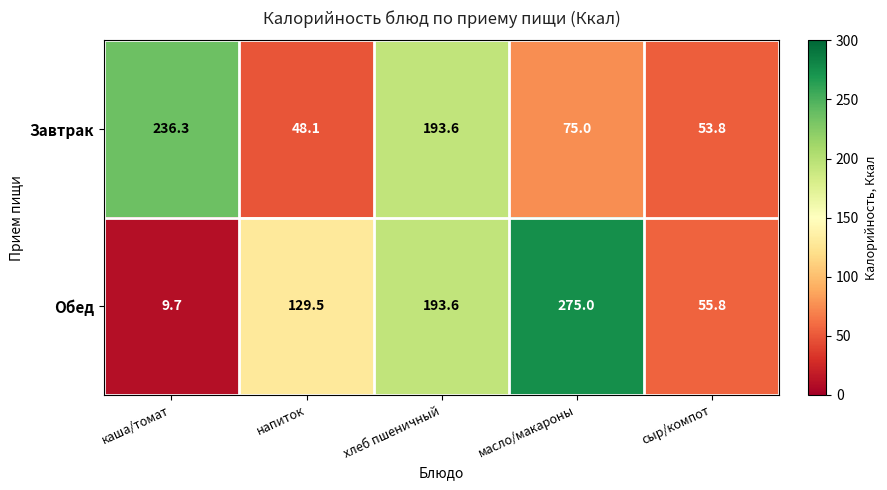

Read the Обед value at сыр/компот.

55.8